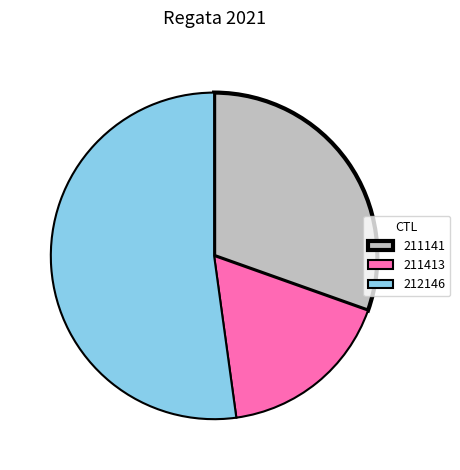

Which slice is the largest?

212146